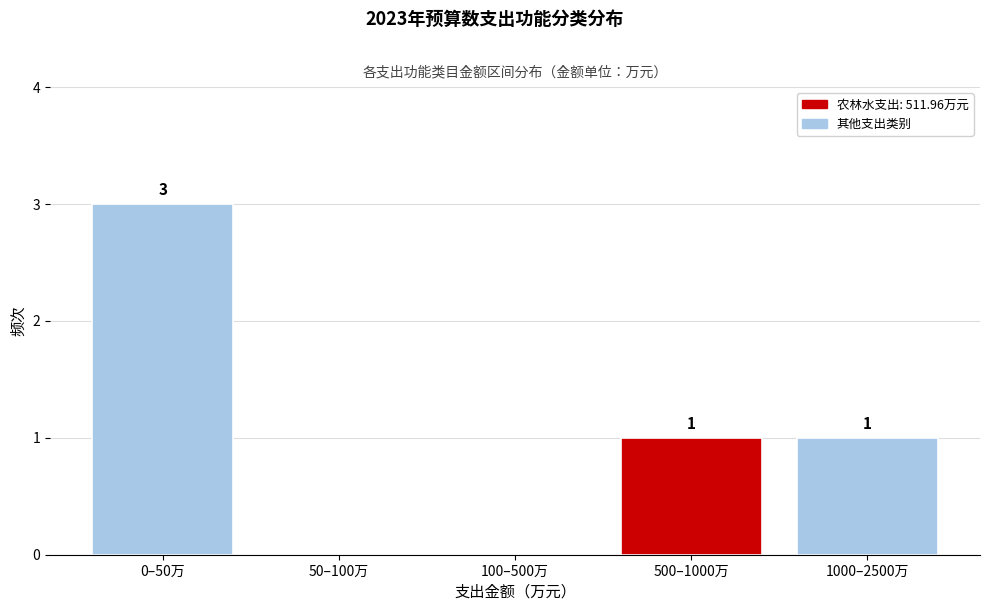

Reading right to left, transcribe all the data shown in this chart.

1000–2500万=1	500–1000万=1	100–500万=0	50–100万=0	0–50万=3